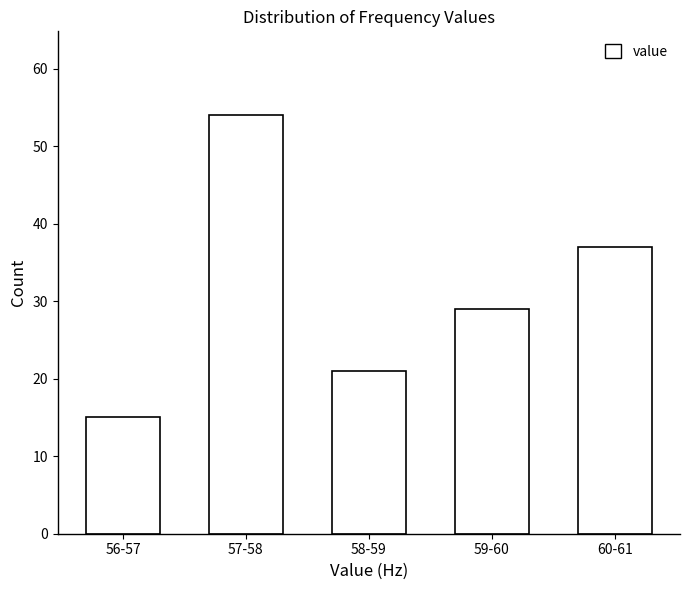

Reading left to right, what are all the values shown in this chart?

15	54	21	29	37